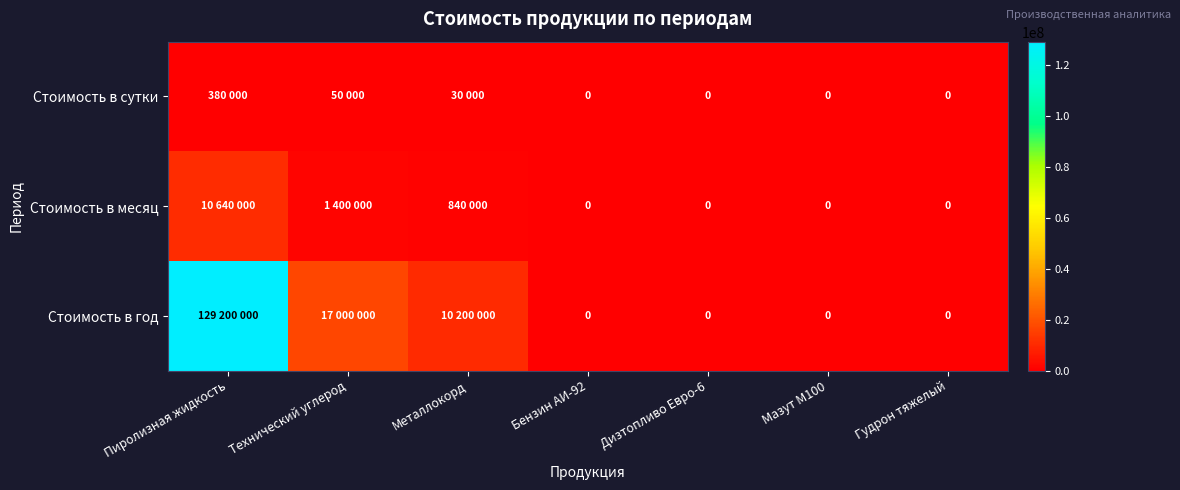

At how many categories does at least one series exceed 76855229?

1